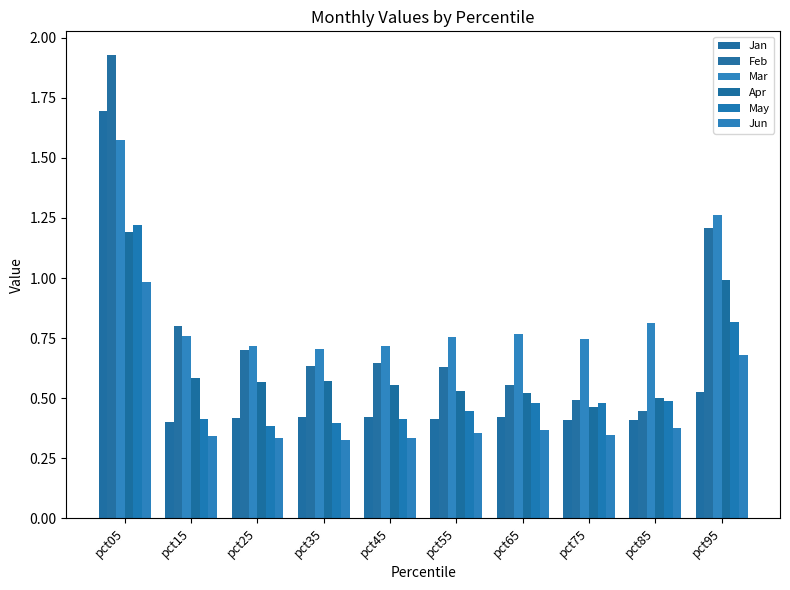

What is the value of the May bar at the 6th from the left?

0.4